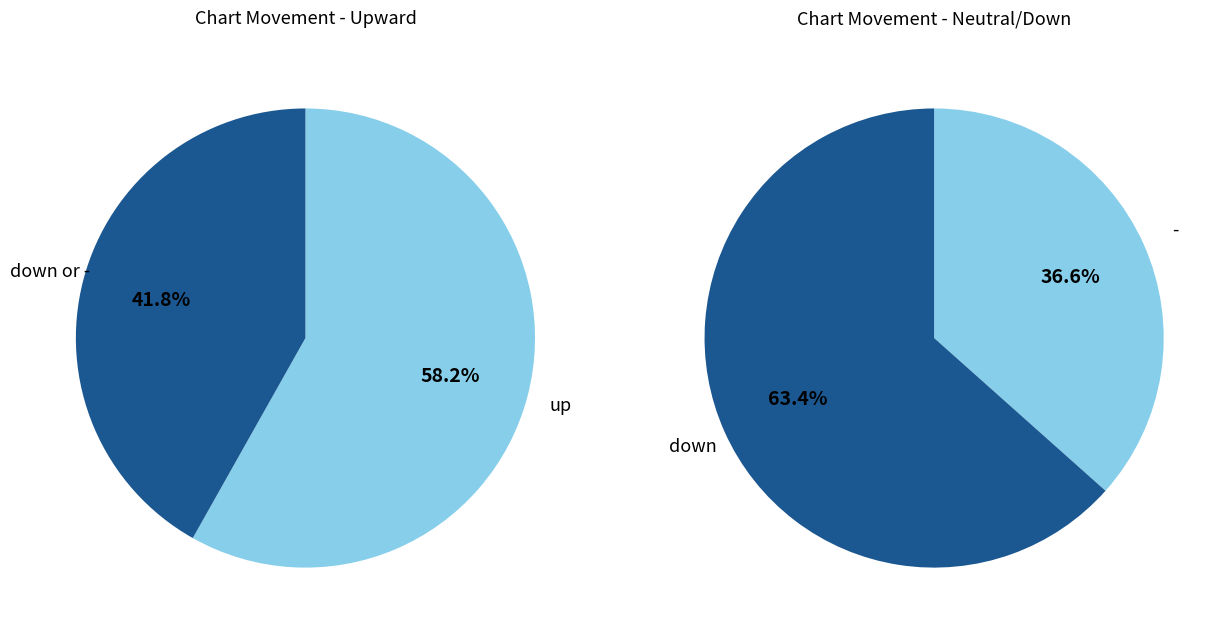

Which category has the biggest portion of the pie?

up